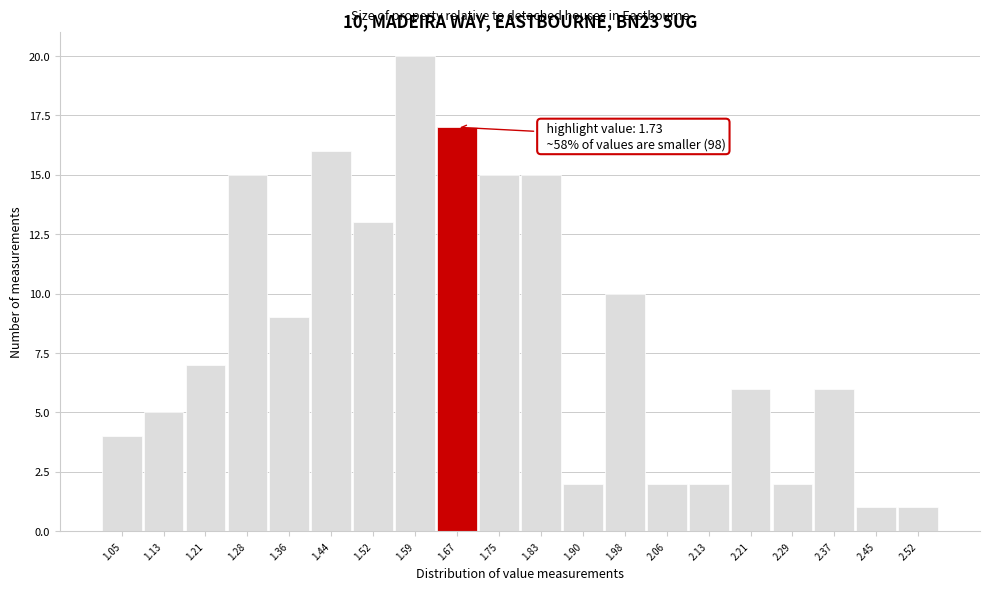

Reading left to right, extract all data points from this chart.

1.05=4	1.13=5	1.21=7	1.28=15	1.36=9	1.44=16	1.52=13	1.59=20	1.67=17	1.75=15	1.83=15	1.90=2	1.98=10	2.06=2	2.13=2	2.21=6	2.29=2	2.37=6	2.45=1	2.52=1